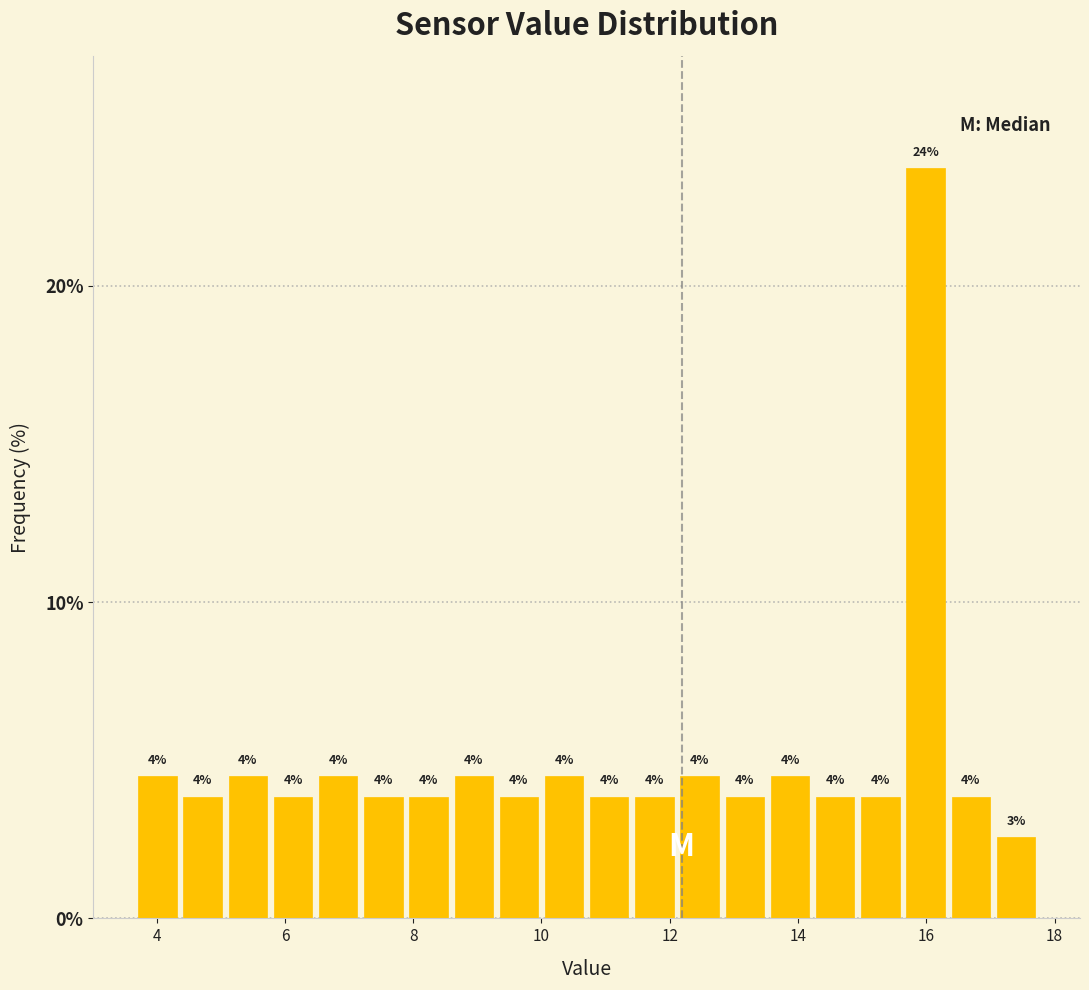

Read against the x-axis, roughly where is the centre of the tallest bar?

16.0